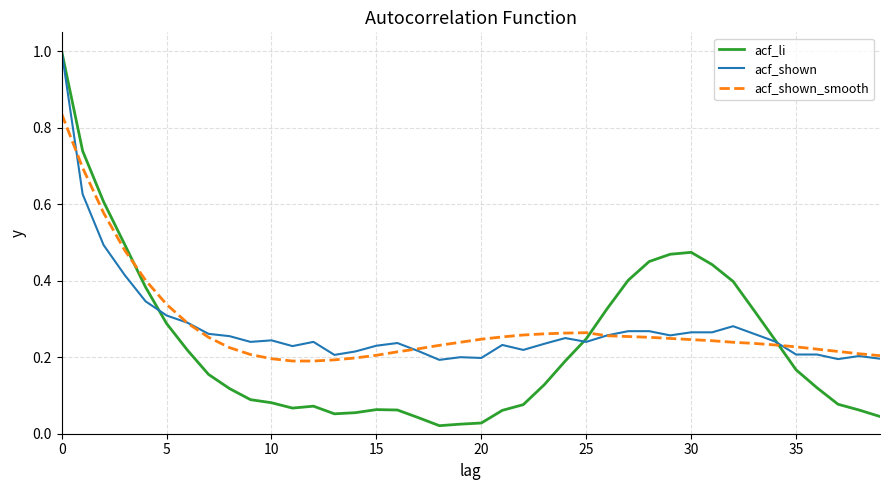

At how many categories does at least one series exceed 0?

40